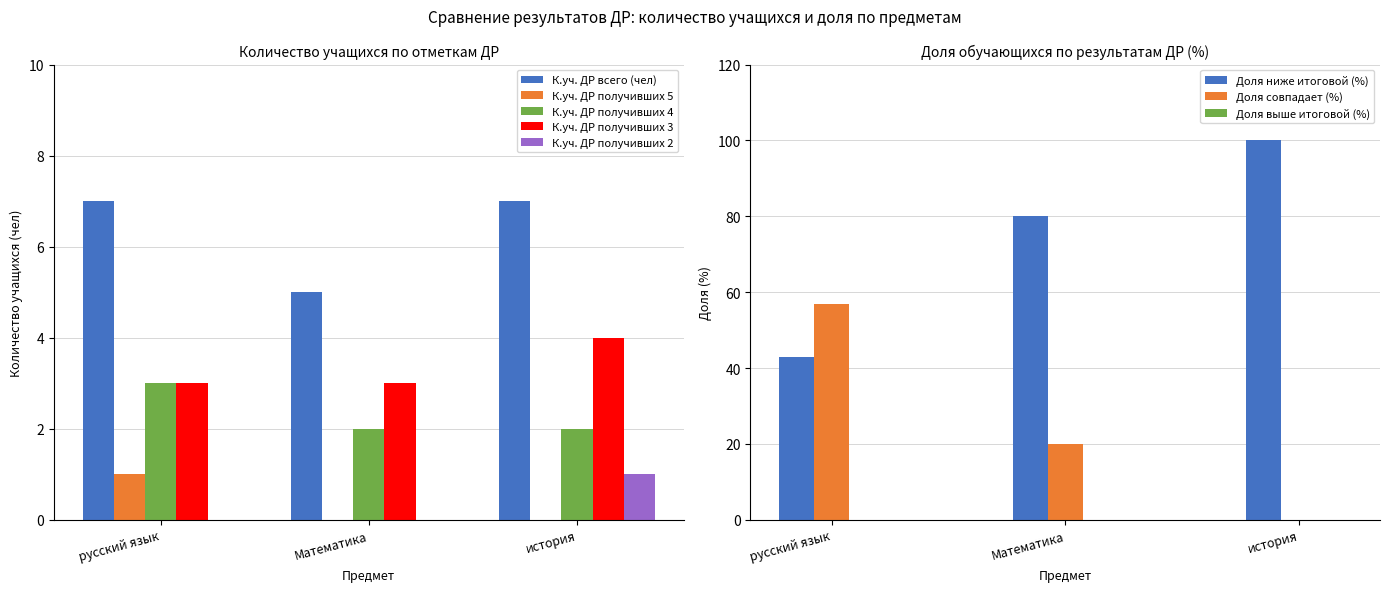

Does the chart contain stacked bars?

No